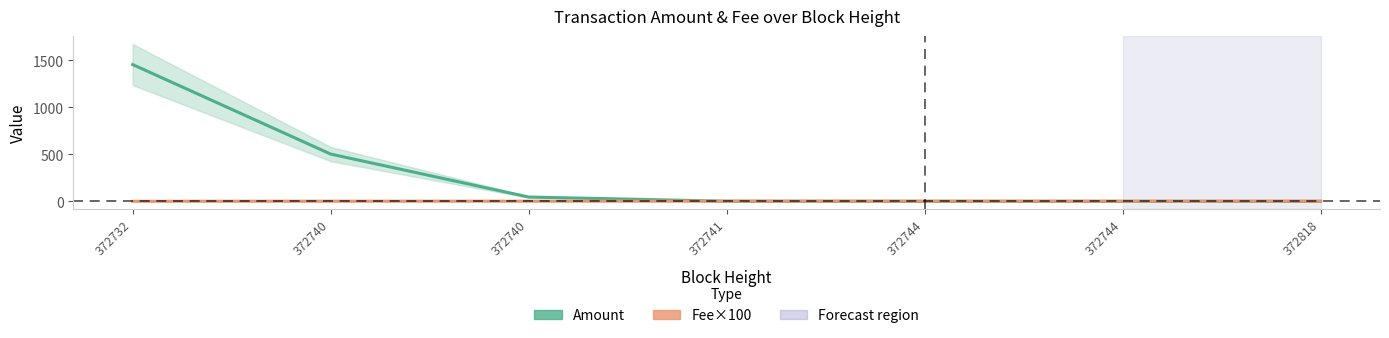

The value of Amount at 372744 is 0.1. True or false?

False